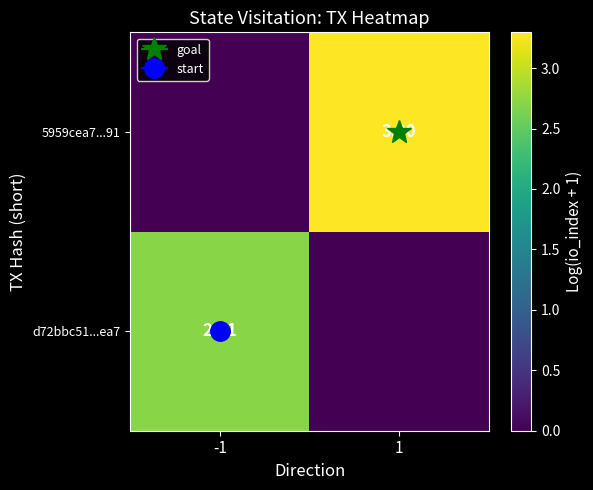

Where is d72bbc51...ea7 nearest to the value 1?

1